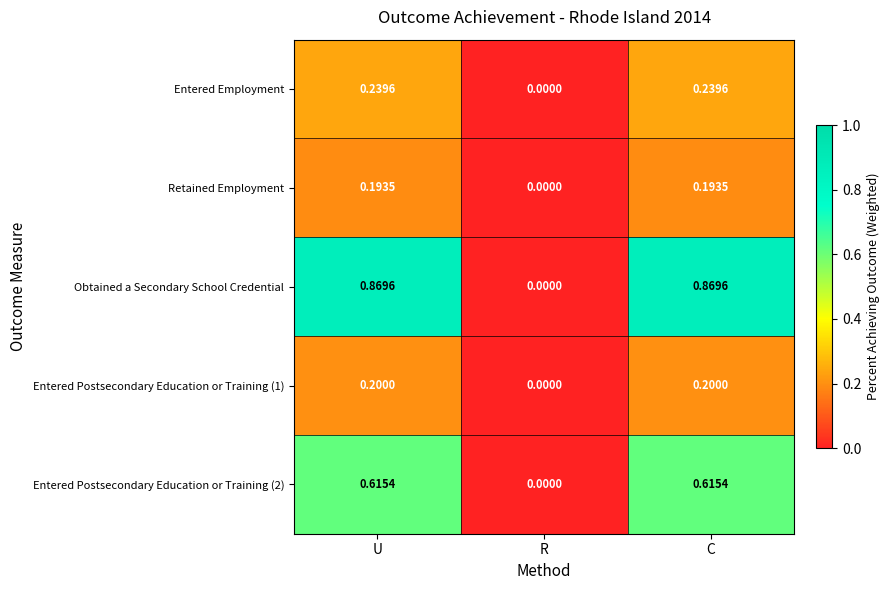

Which series has the largest total across all categories?

Obtained a Secondary School Credential